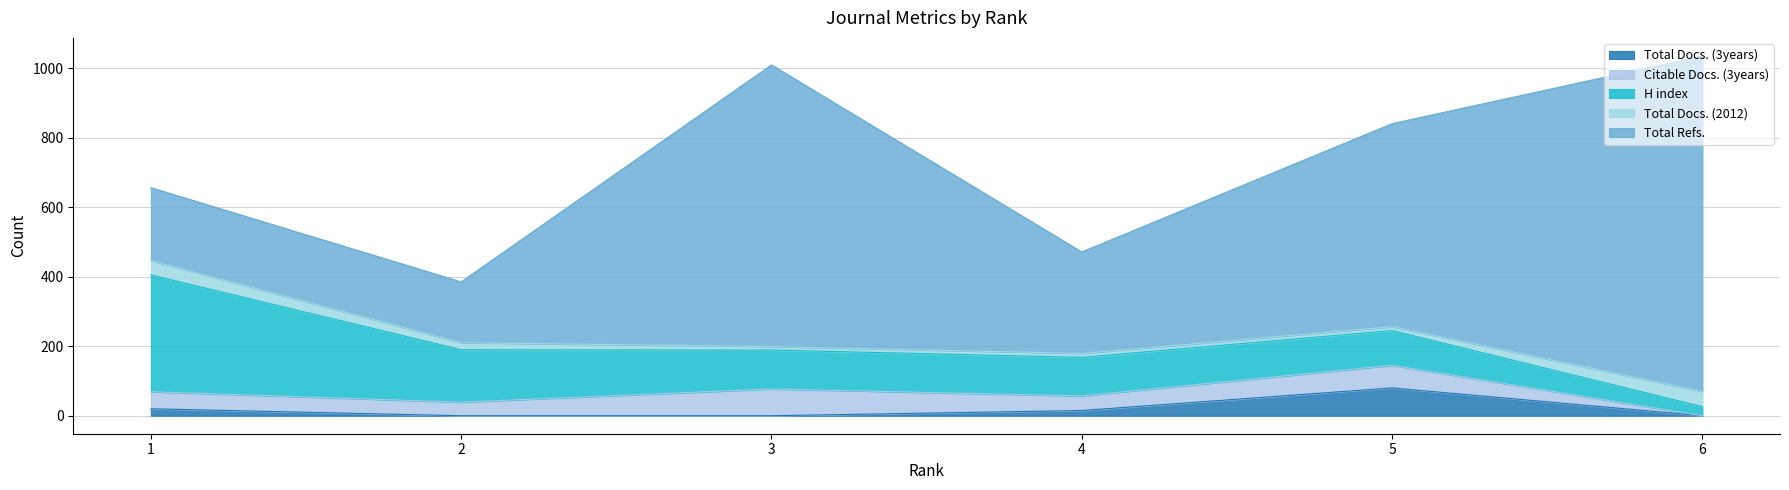

What is the difference between the maximum and second lowest values in the H index series?

236